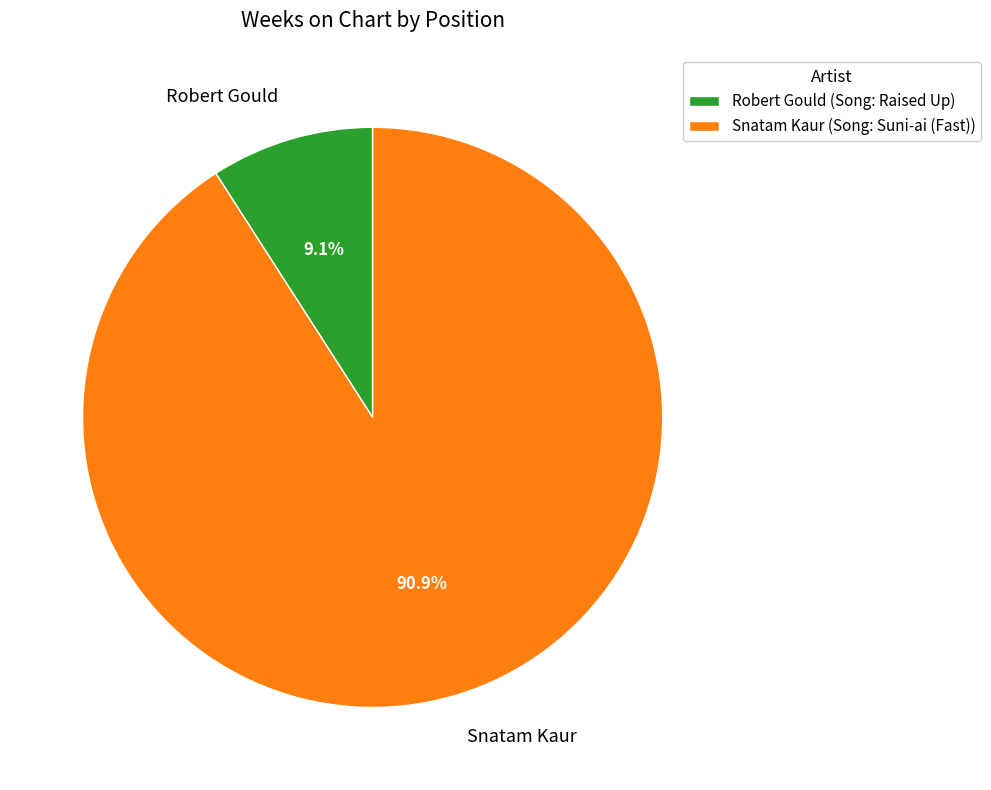

How many segments does this pie chart have?

2